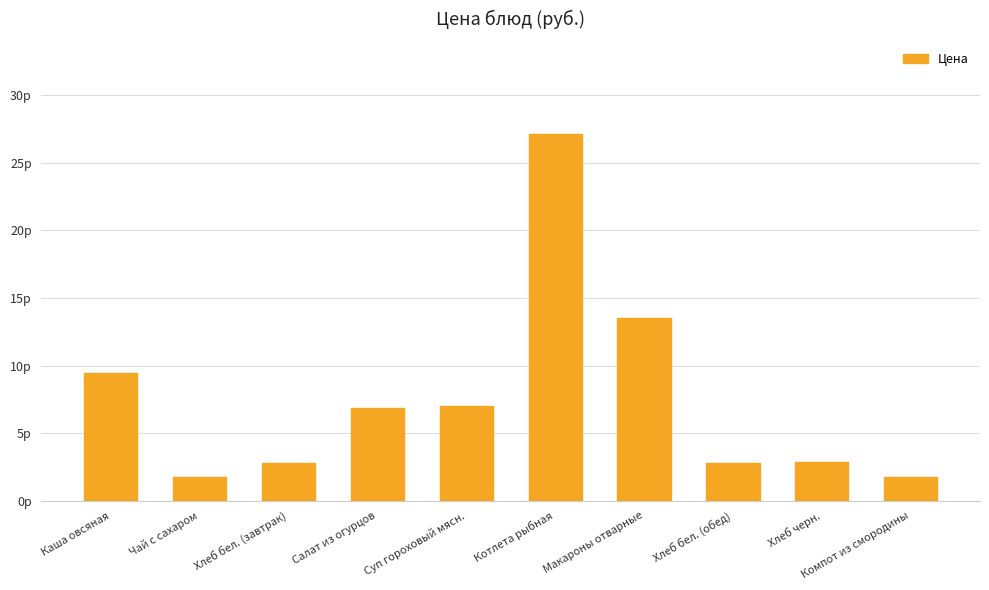

Rank the categories by value from highest to lowest.

Котлета рыбная, Макароны отварные, Каша овсяная, Суп гороховый мясн., Салат из огурцов, Хлеб черн., Хлеб бел. (завтрак), Хлеб бел. (обед), Чай с сахаром, Компот из смородины